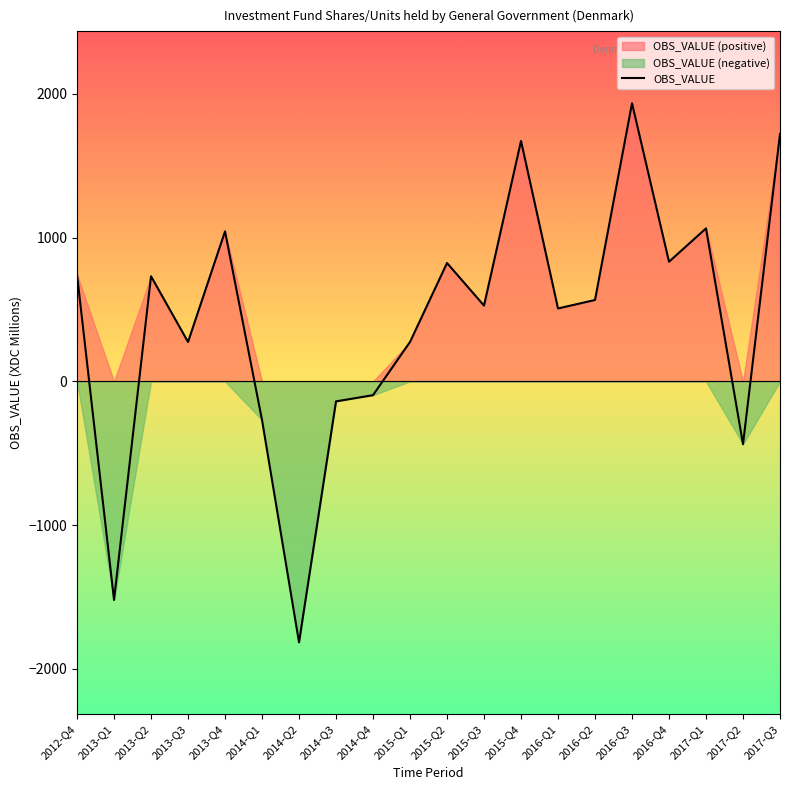

What position from the right is 2014-Q3?

13